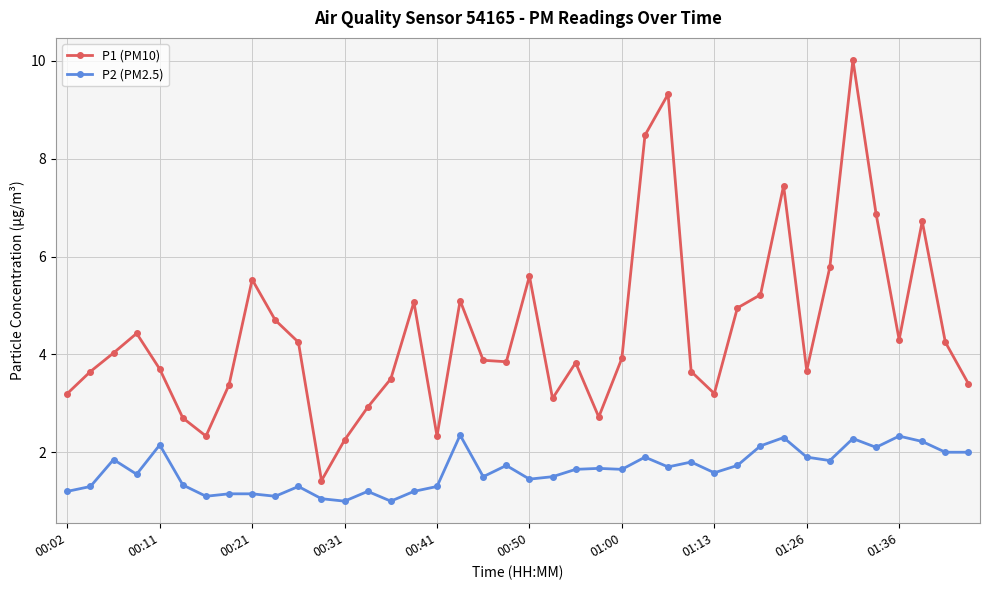

True or false: P2 (PM2.5) has more than 1 interior local peaks.

True